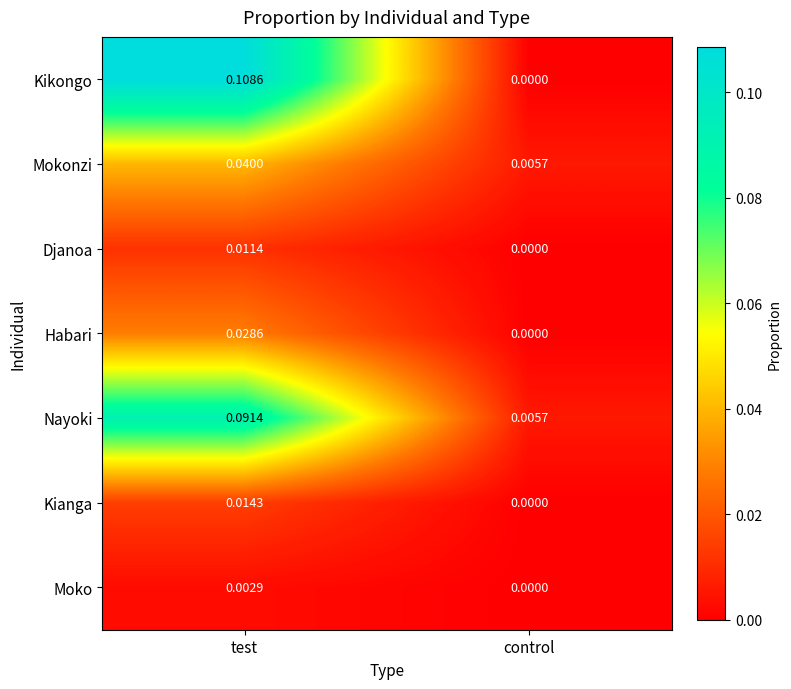

Which category has the highest value in the Djanoa series?

test